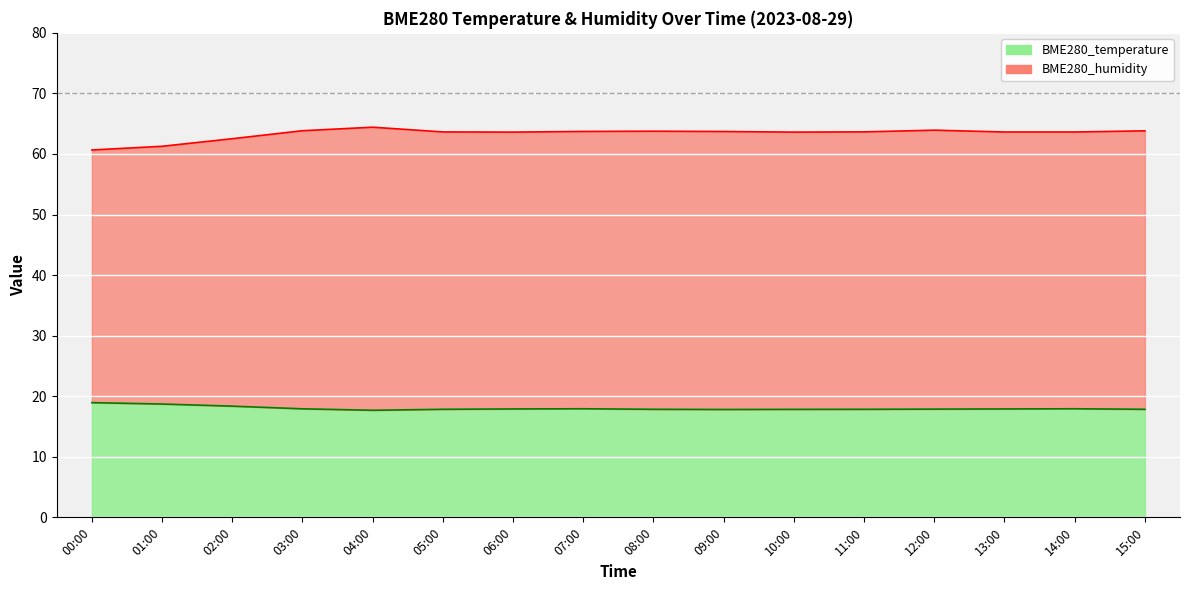

What is the lowest value of the BME280_humidity series?

60.7